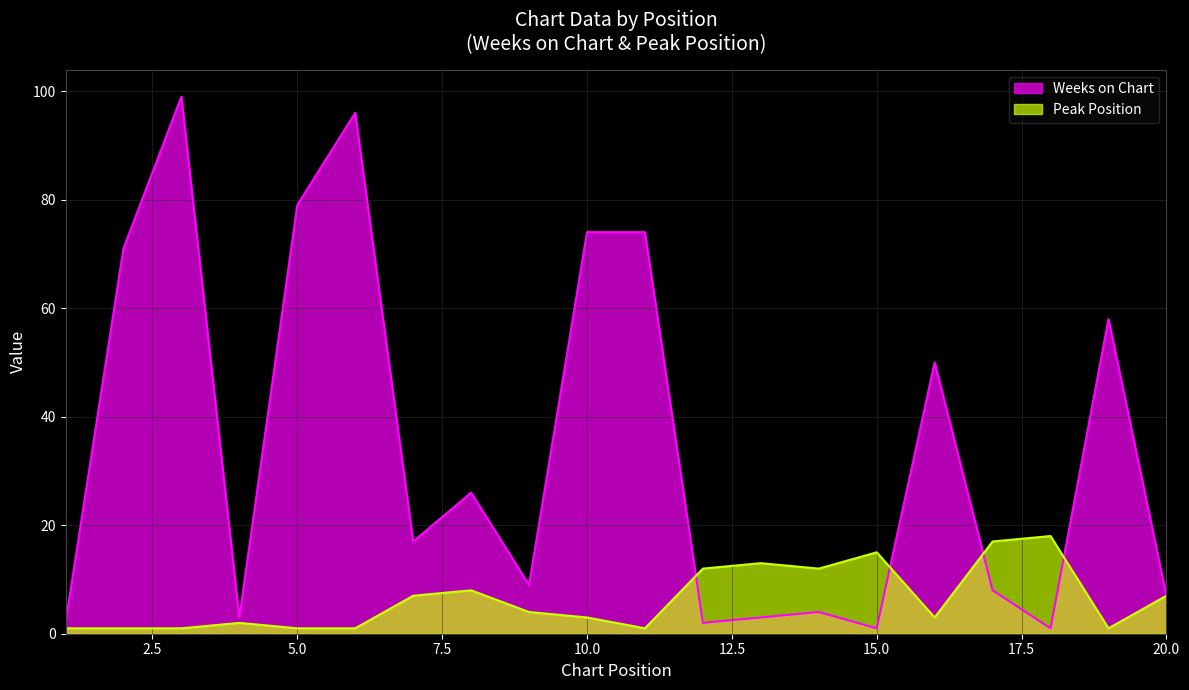

Which series has the largest range (max minus min)?

Weeks on Chart